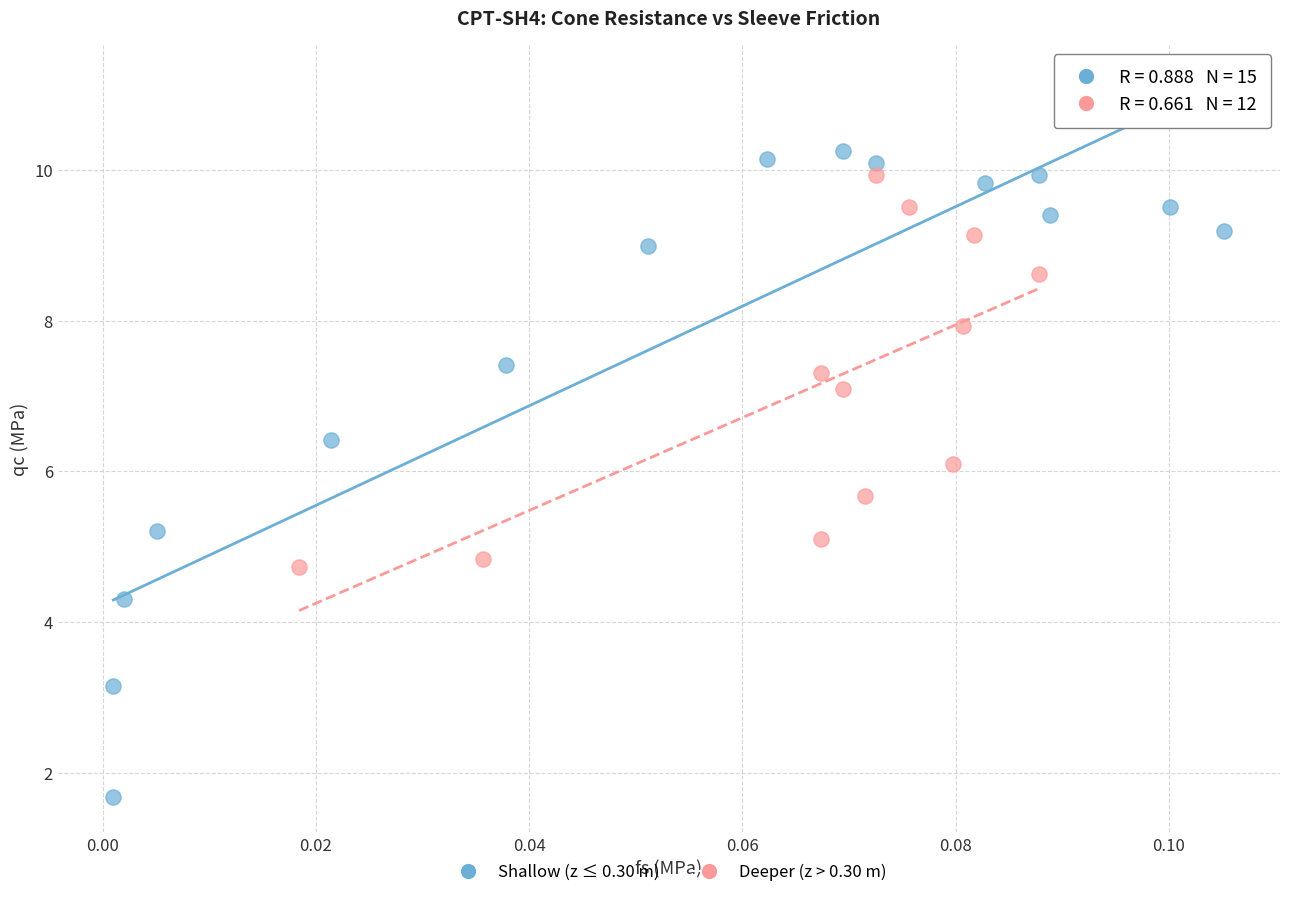

Which series reaches the minimum Y coordinate?

Shallow (z ≤ 0.30 m)